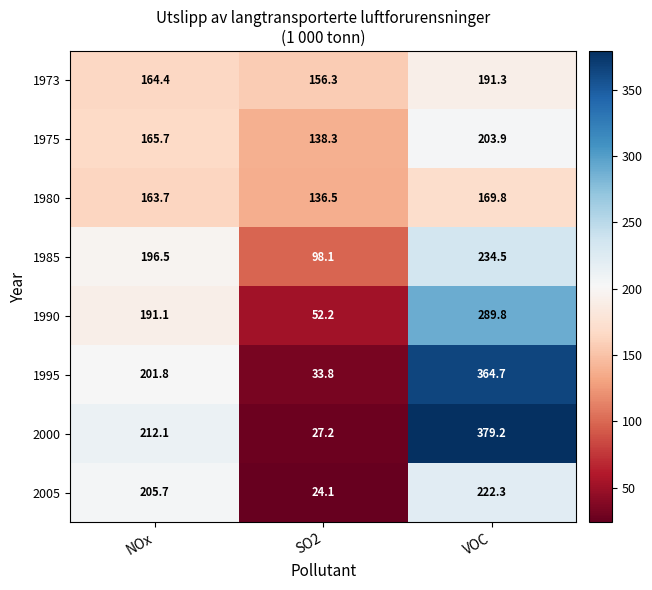

Reading left to right, what are all the values shown in this chart?

1973: 164.4	156.3	191.3
1975: 165.7	138.3	203.9
1980: 163.7	136.5	169.8
1985: 196.5	98.1	234.5
1990: 191.1	52.2	289.8
1995: 201.8	33.8	364.7
2000: 212.1	27.2	379.2
2005: 205.7	24.1	222.3